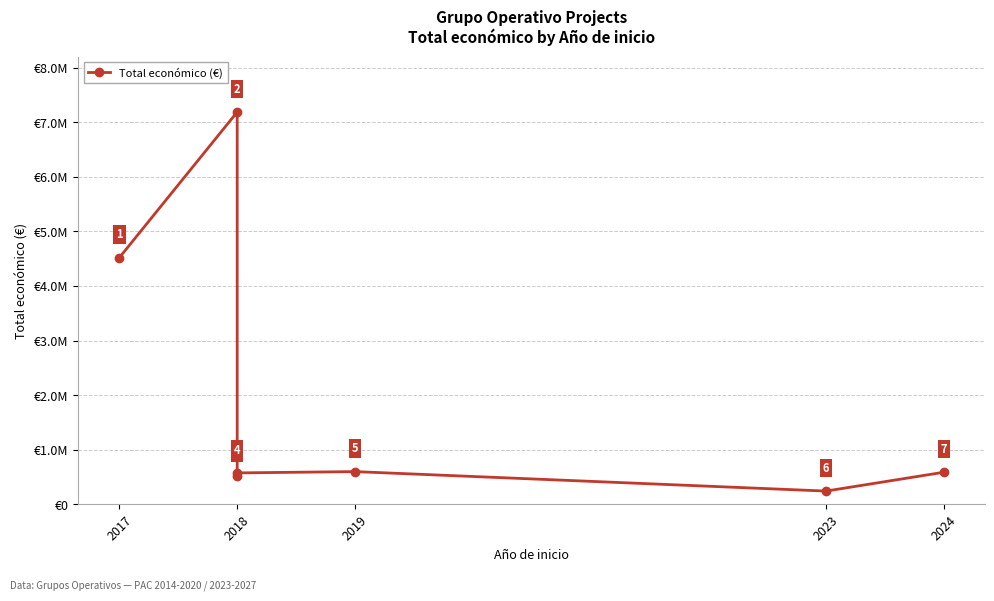

How many points are higher than both their immediate neighbors (excluding endpoints)?

2